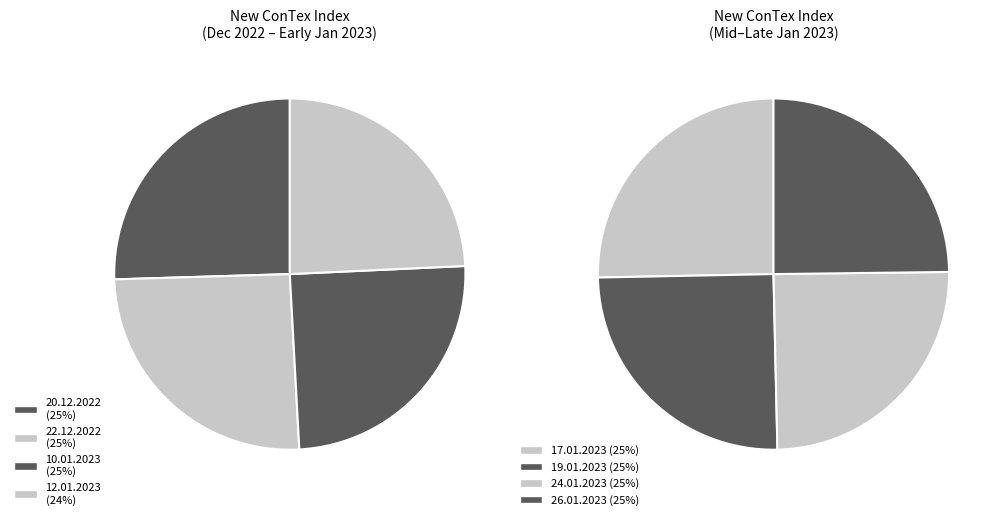

Which slice is the largest?

20.12.2022